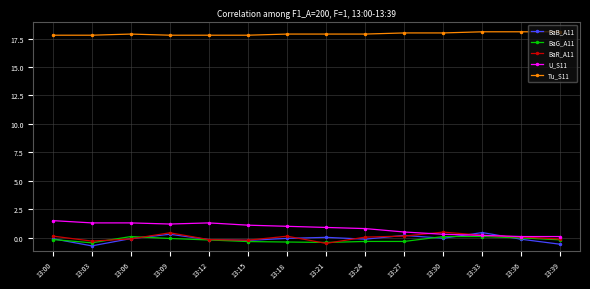

At how many categories does at least one series exceed 5?

14